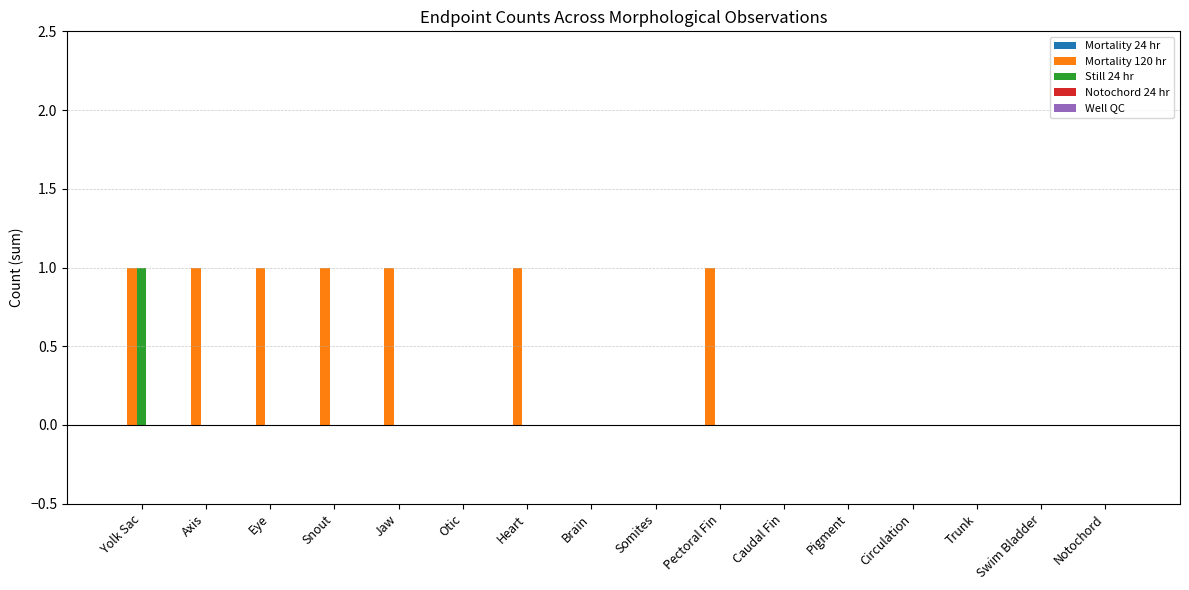

What is the sum of all Mortality 120 hr values?

7